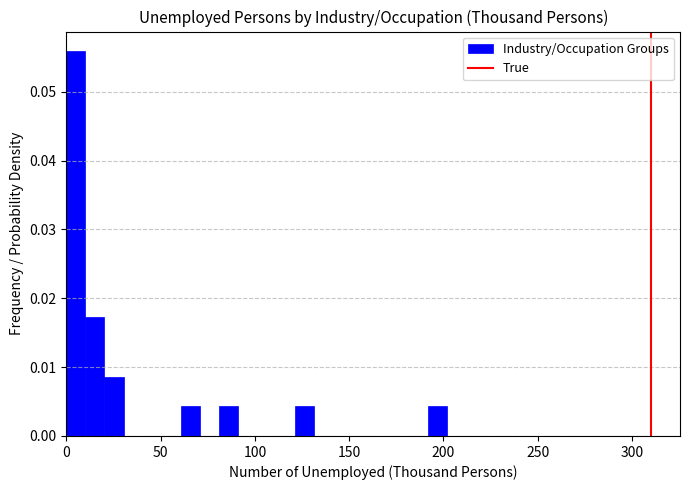

Read against the x-axis, roughly where is the centre of the tallest bar?

5